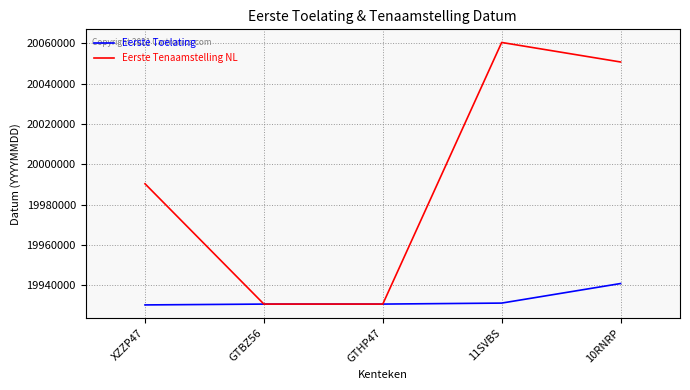

Which category has the highest value across all series?

11SVBS